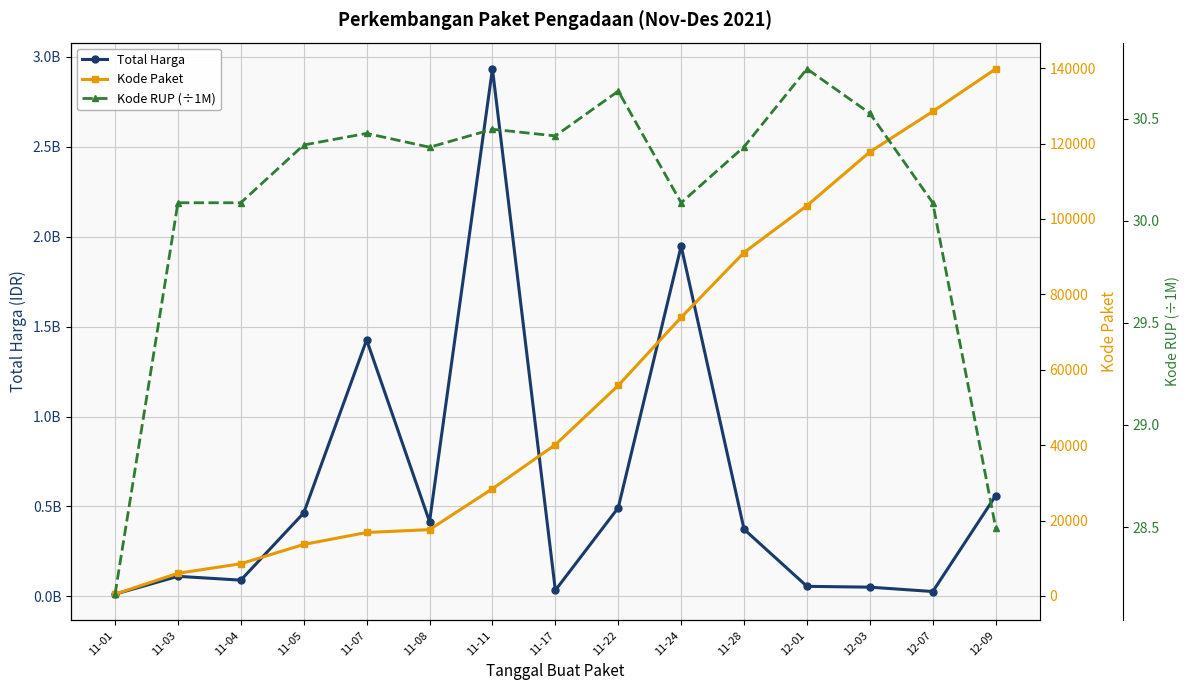

The value of Kode Paket at 11-07 is 4945.5. True or false?

False